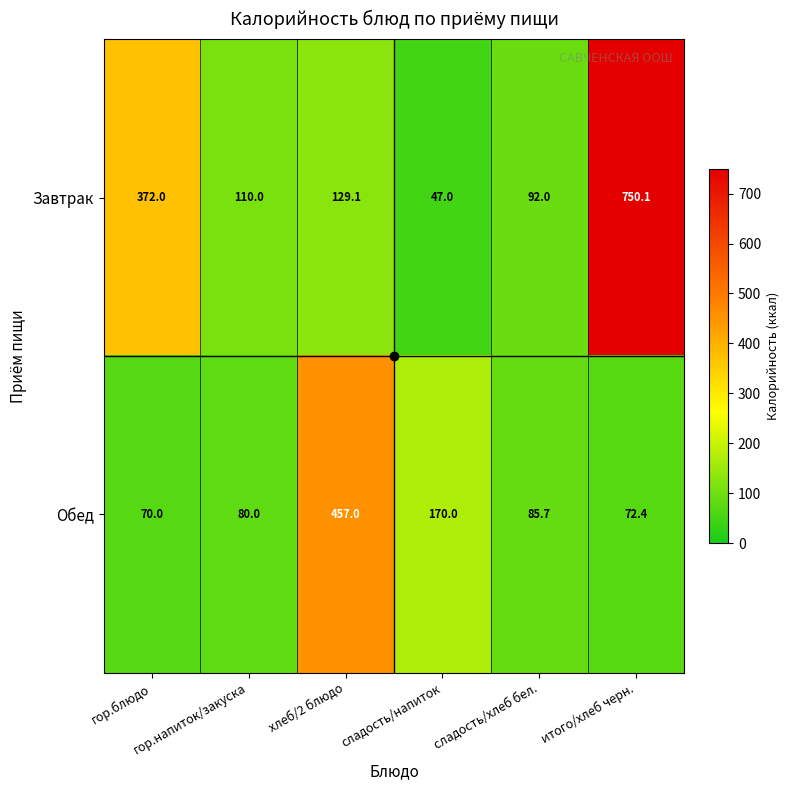

What is the greatest value displayed?

750.1